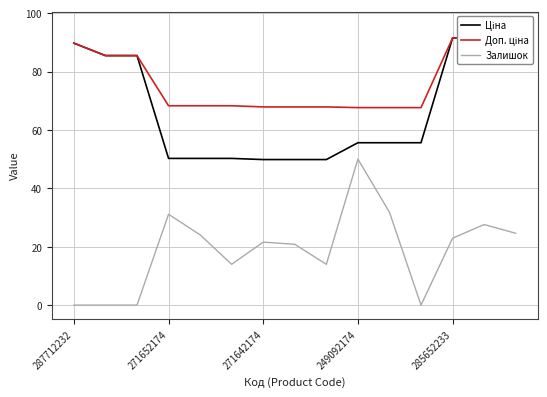

What are all the series names shown in the legend?

Ціна, Доп. ціна, Залишок